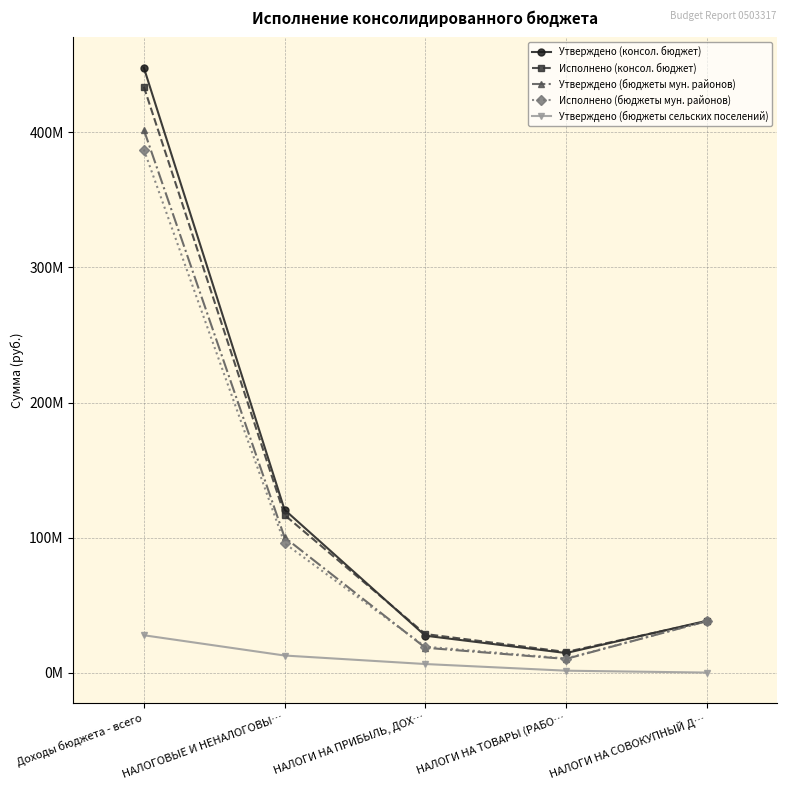

True or false: Исполнено (бюджеты мун. районов) has a value of 10652278.6 at НАЛОГИ НА ТОВАРЫ (РАБО….

True